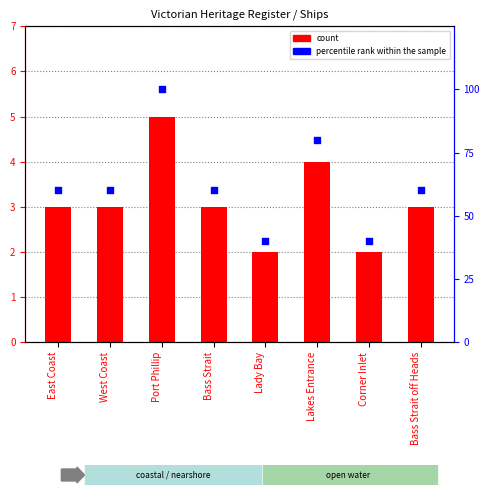

Which series has the widest spread of Y values?

percentile rank within the sample